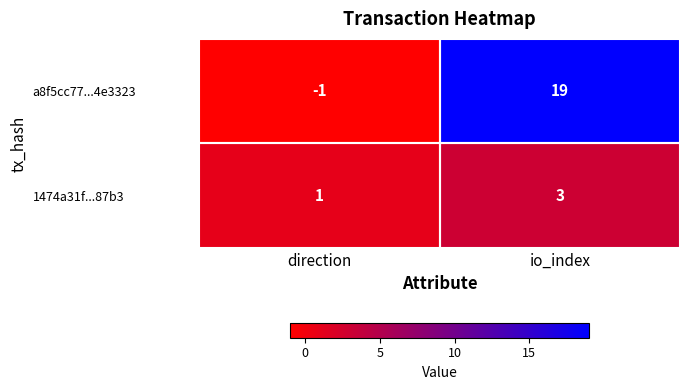

What is the difference between the a8f5cc77...4e3323 values at io_index and direction?

20